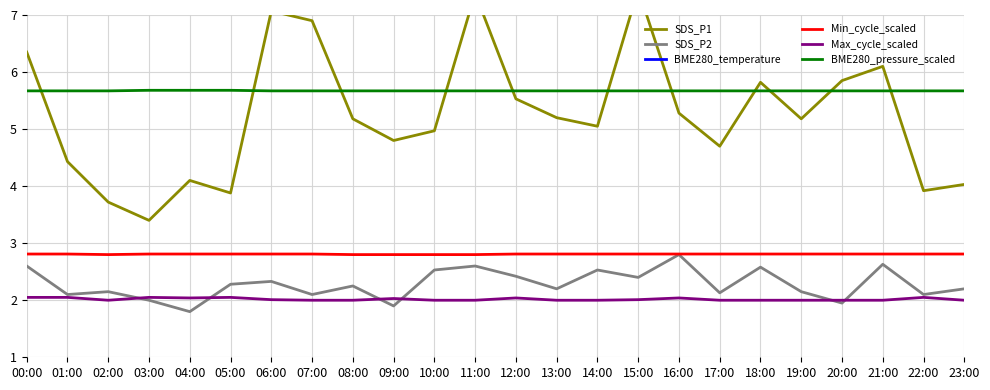

True or false: BME280_temperature and Min_cycle_scaled cross at least once.

False